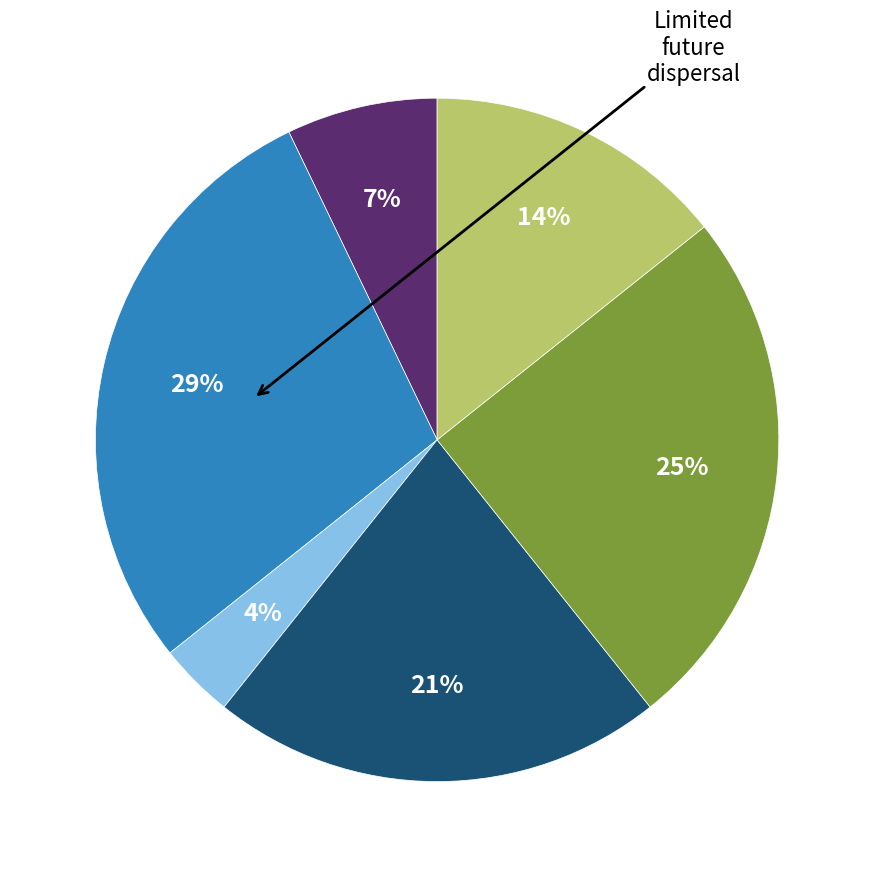

Is there any slice that represents more than half of the pie?

No